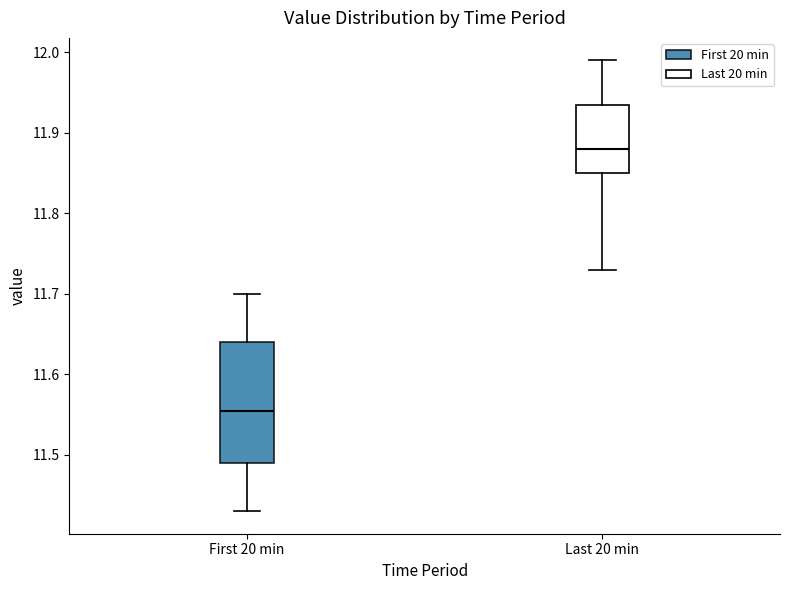

Reading left to right, transcribe this box plot: for each box, give where its median line is, the range the box spans, and where its two whiskers end, as read against the y-axis. The values are not printed on the chart, so give them approximately, as read against the axis.

First 20 min: median 11.56, box 11.49 to 11.64, whiskers 11.43 to 11.70
Last 20 min: median 11.88, box 11.85 to 11.94, whiskers 11.73 to 11.99